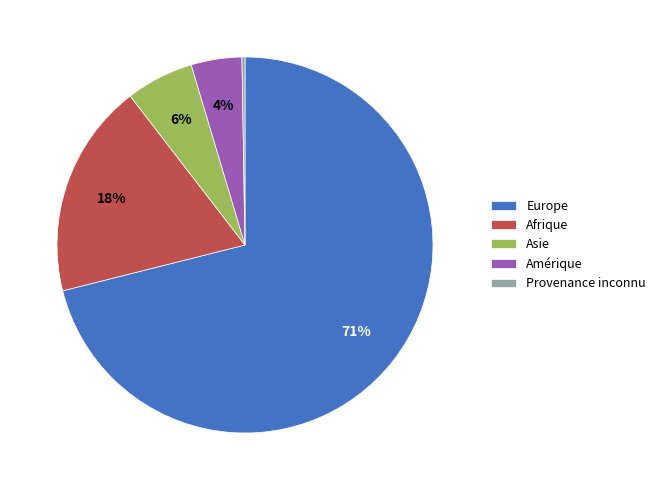

Is it true that Europe is 71% of the pie?

True